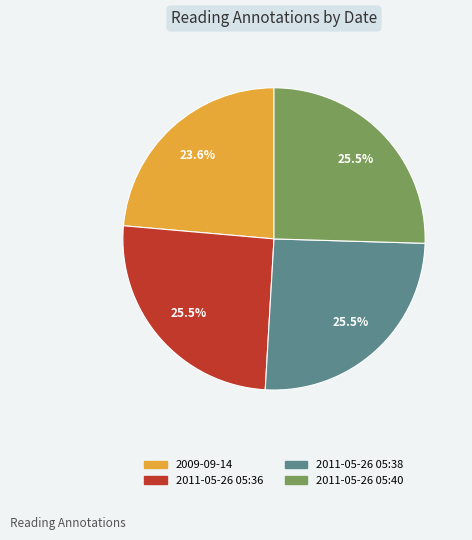

Is there a majority slice in this chart?

No